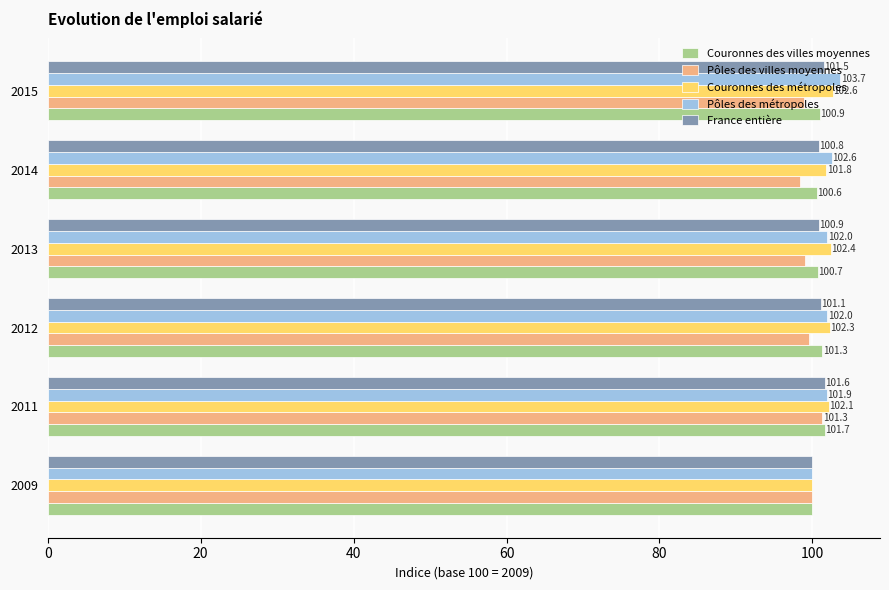

What is the average value of the Couronnes des métropoles series?

101.9